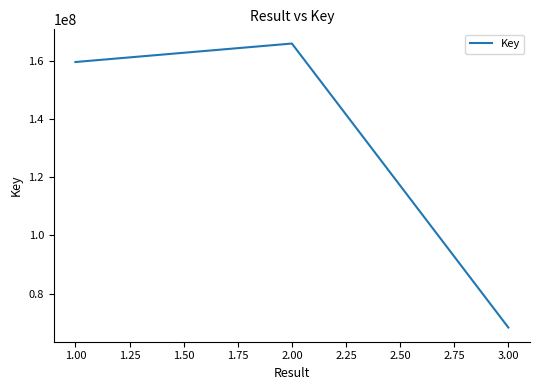

Reading left to right, what are all the values shown in this chart?

159555107	165903850	68333824